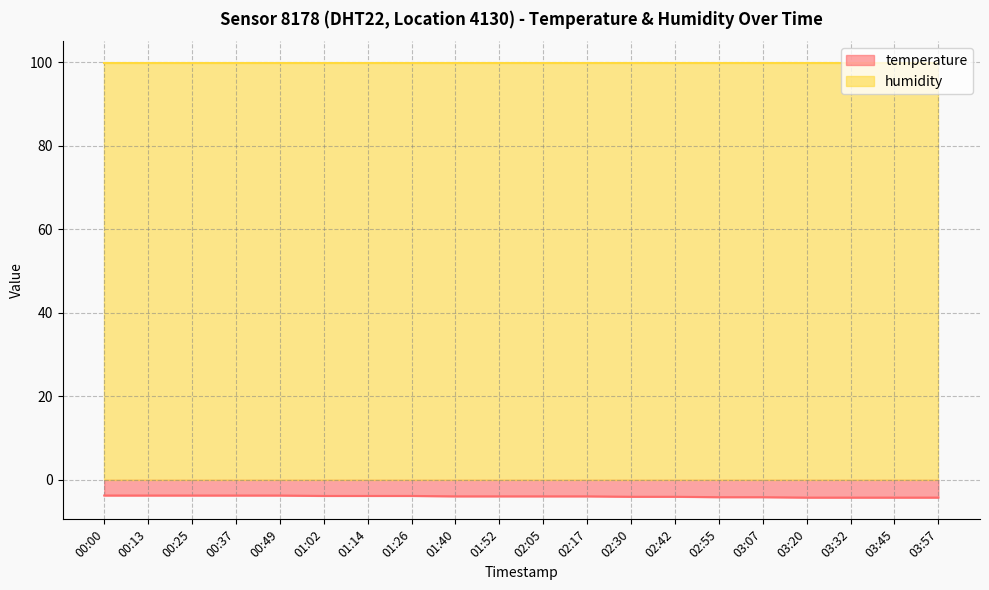

Count the number of categories in the chart.

20